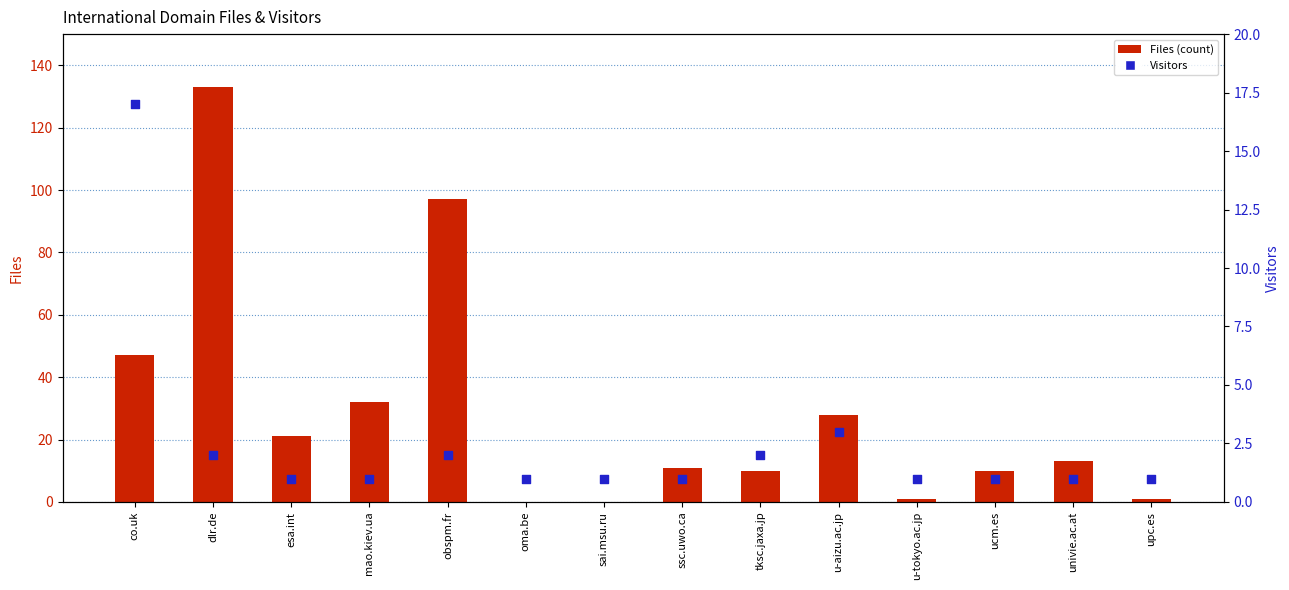

What is the total value across all series at mao.kiev.ua?

33